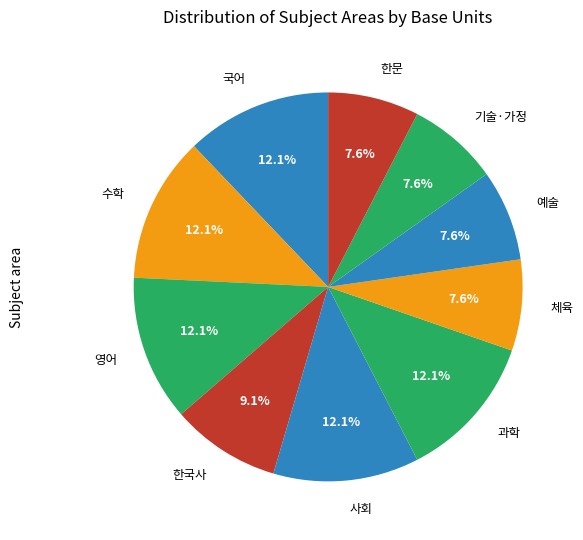

How many segments does this pie chart have?

10